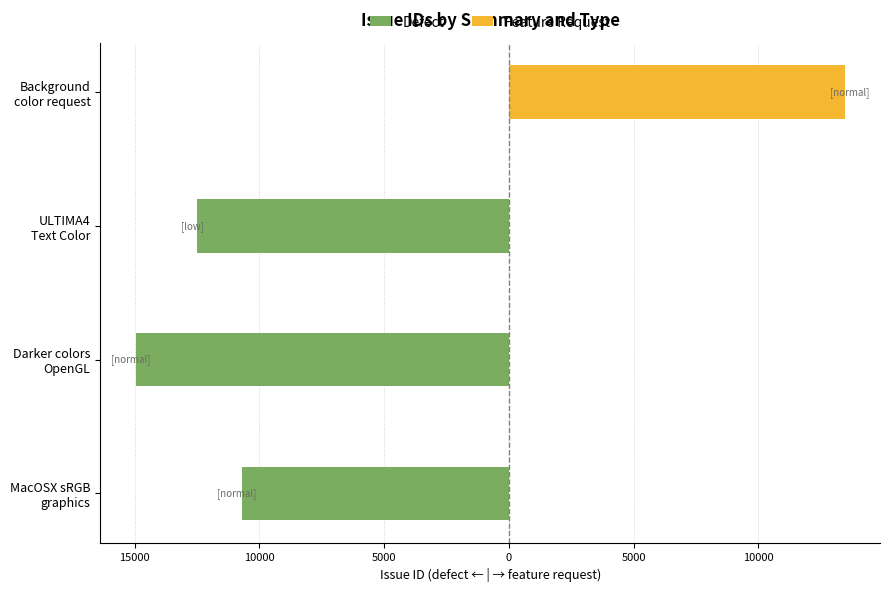

How many series are shown in this chart?

2